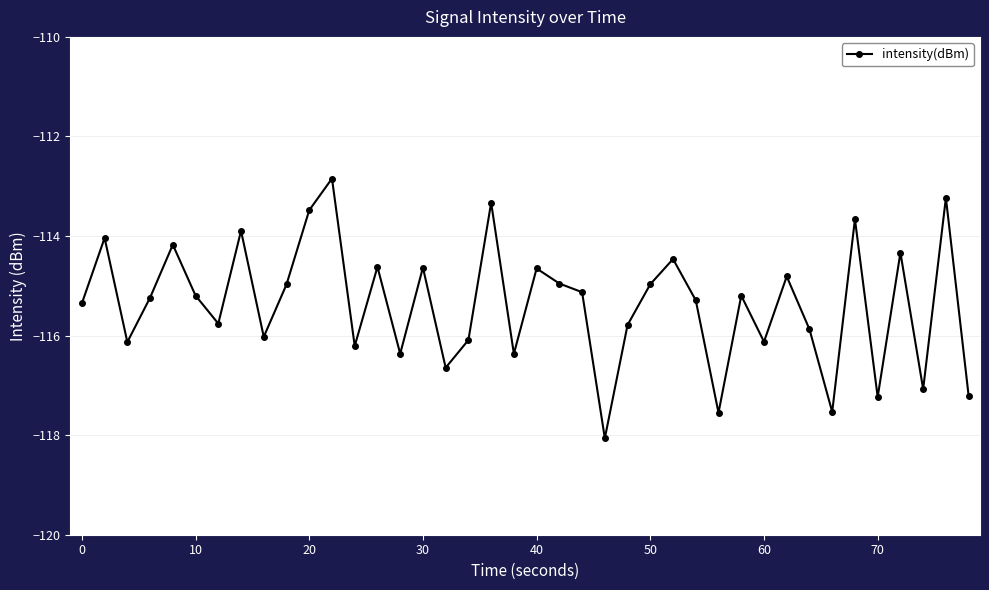

How many series are shown in this chart?

1